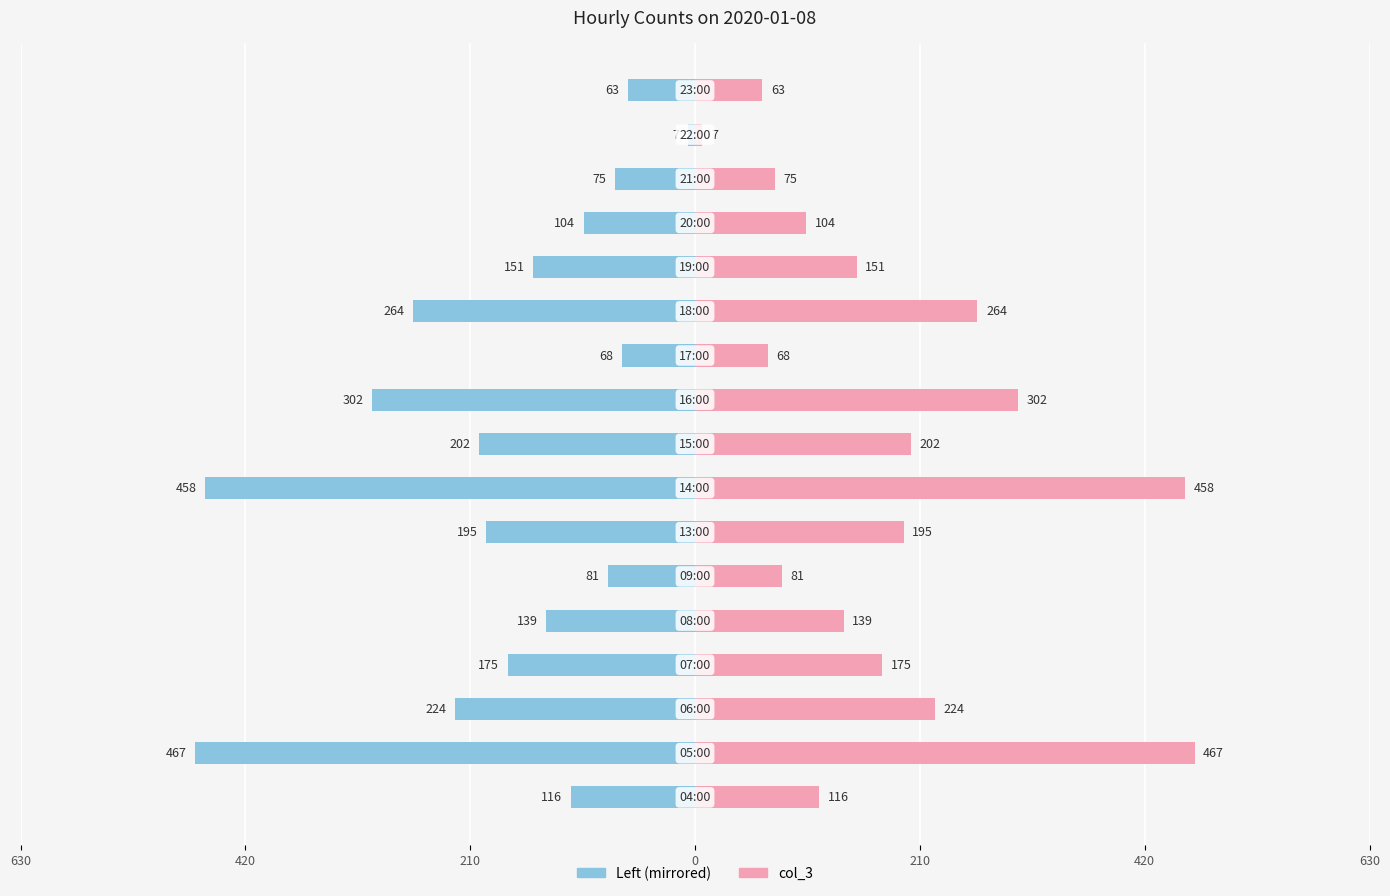

Read the value at 18:00, to the nearest 5.

265